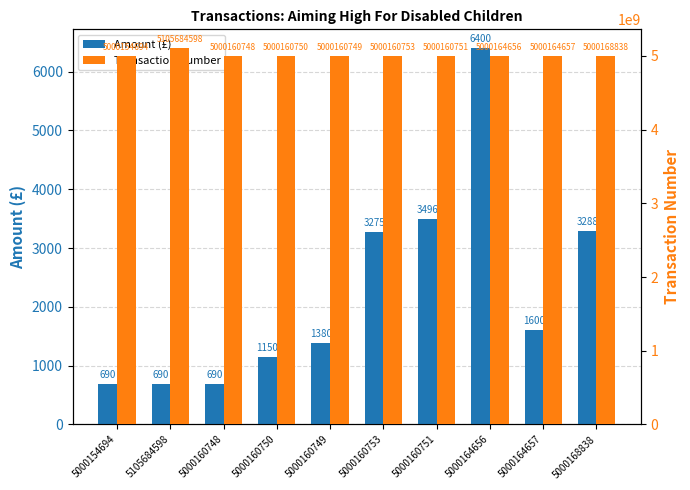

Which series has the largest total across all categories?

Transaction Number